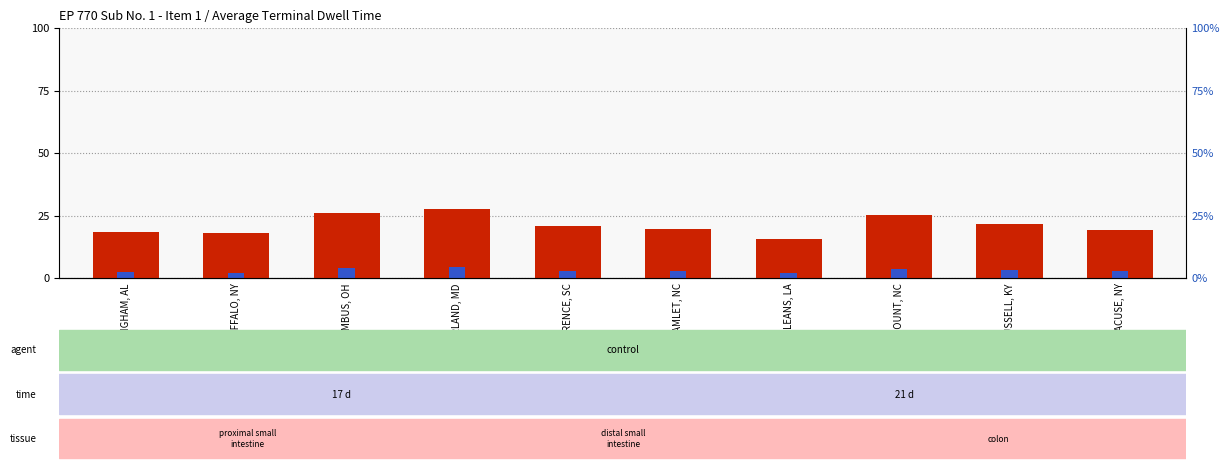

What is the label of the 9th bar from the left?

RUSSELL, KY